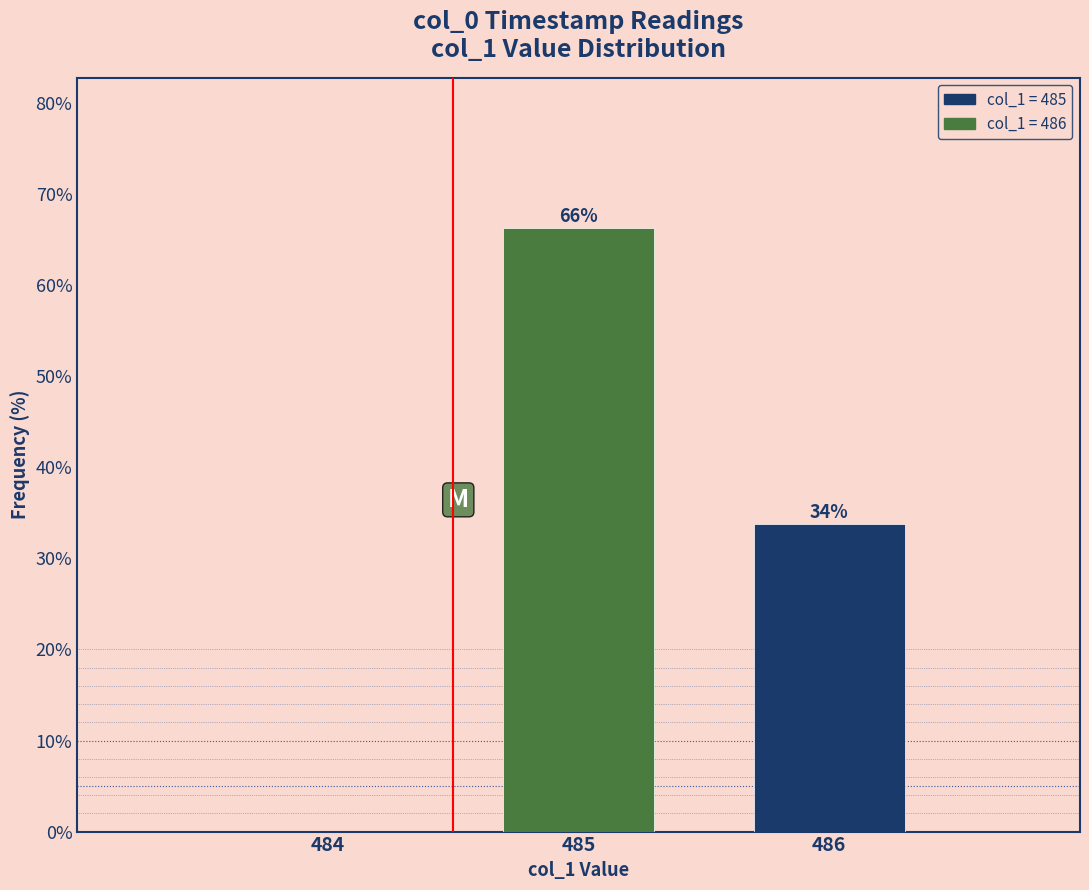

Which category has the highest value across all series?

485